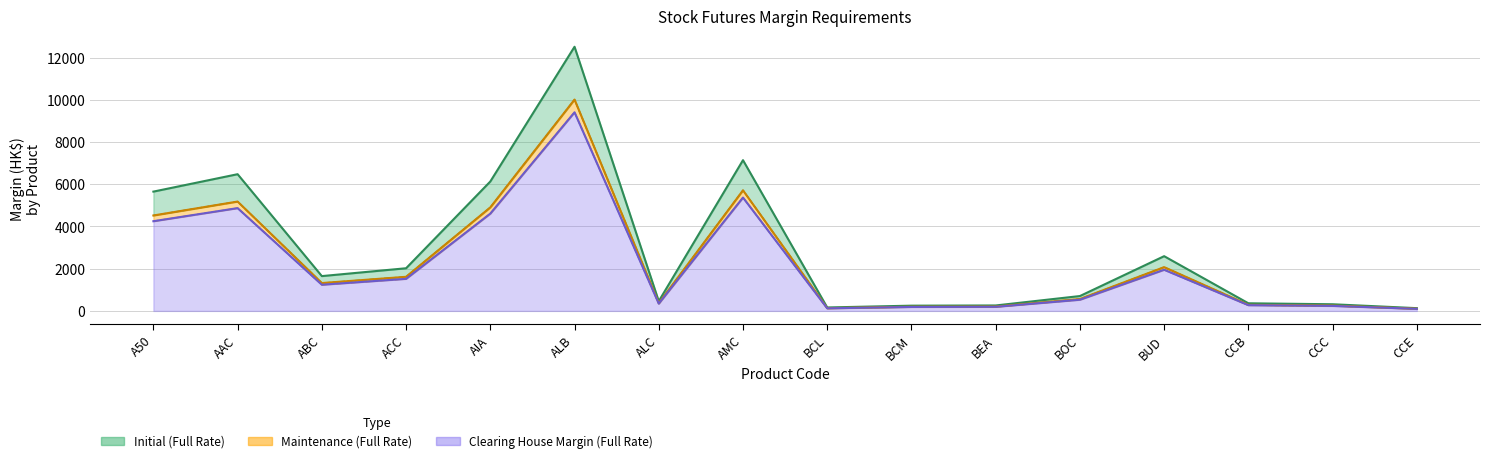

What is the minimum value shown in the chart?

98